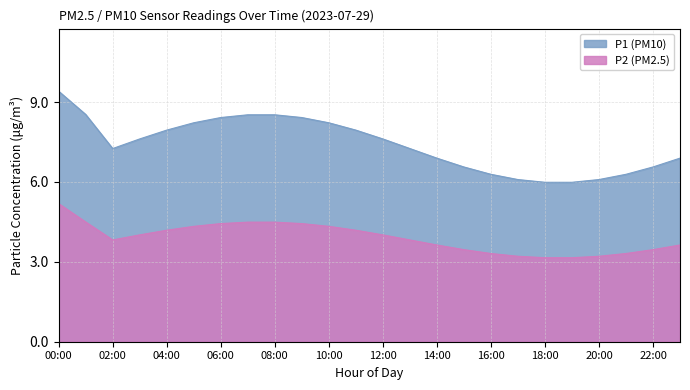

At 00:00, list the series in order from largest to smallest.

P1 (PM10), P2 (PM2.5)